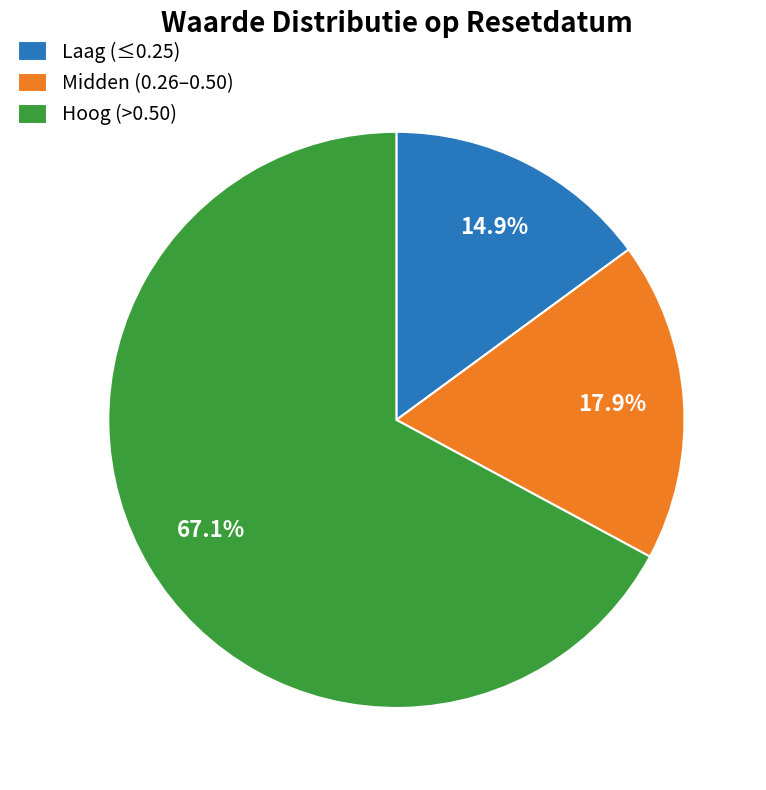

To the nearest percent, what is the average slice percentage?

33%